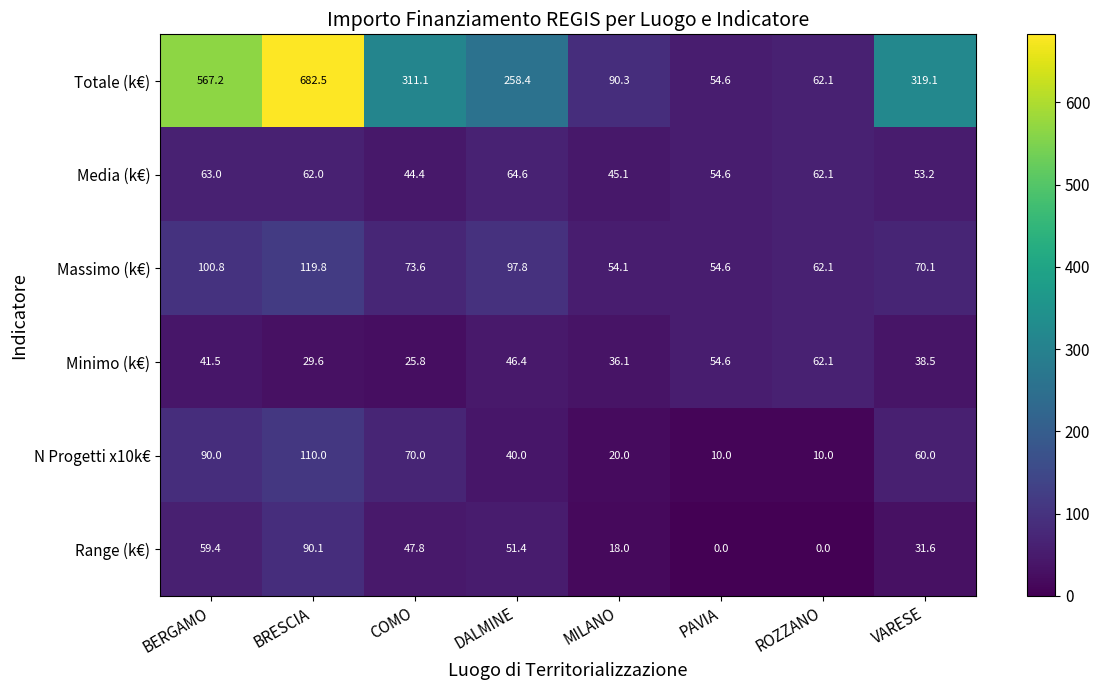

Which label corresponds to the largest value in the chart?

BRESCIA